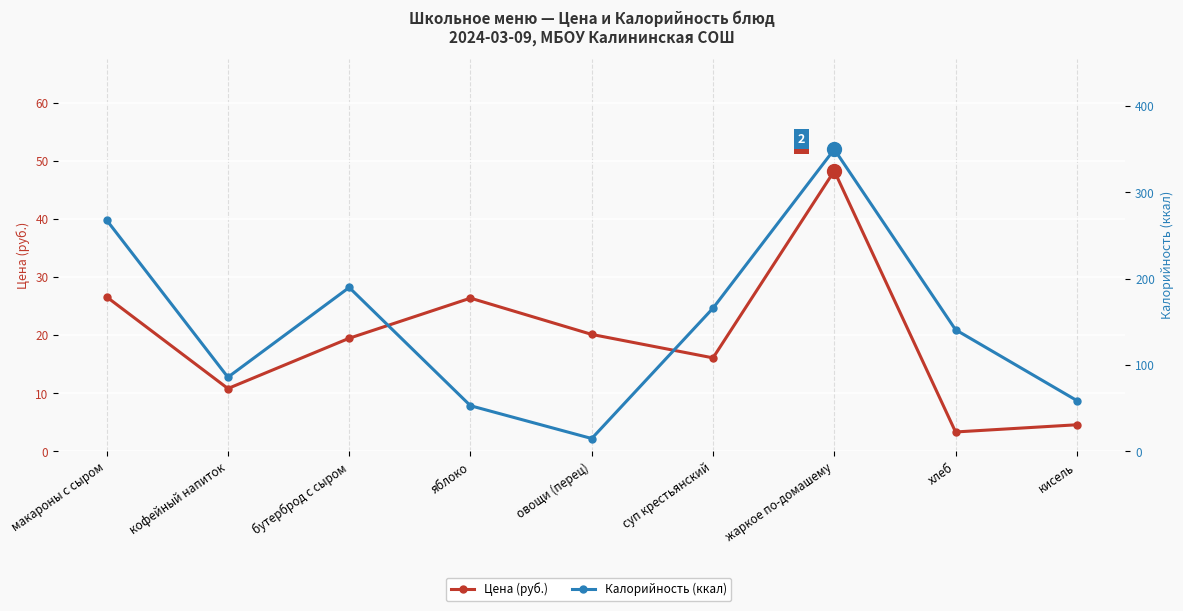

Which has a higher value, жаркое по-домашему or кофейный напиток?

жаркое по-домашему